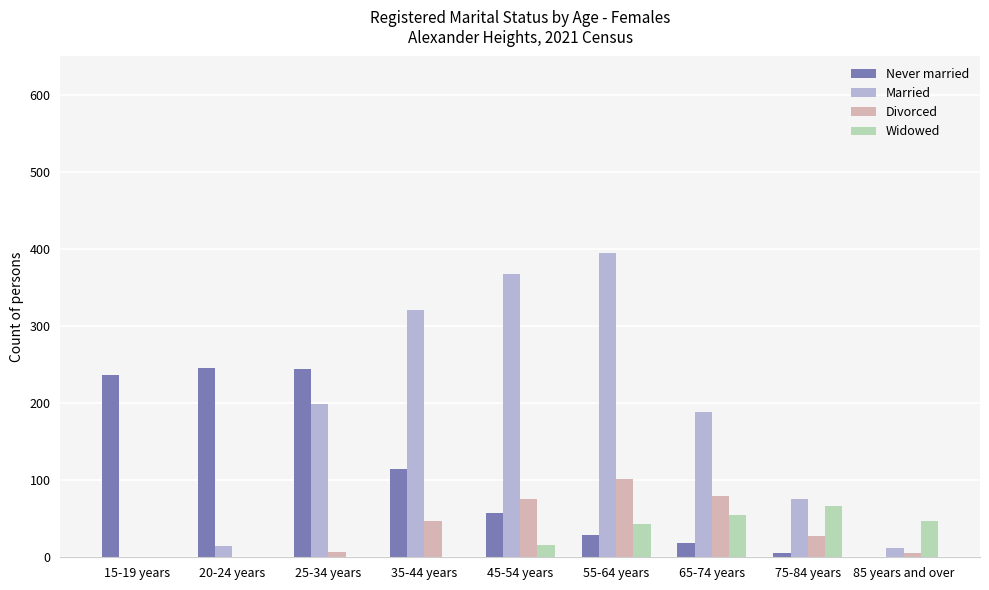

Which series changed the most between 55-64 years and 85 years and over?

Married